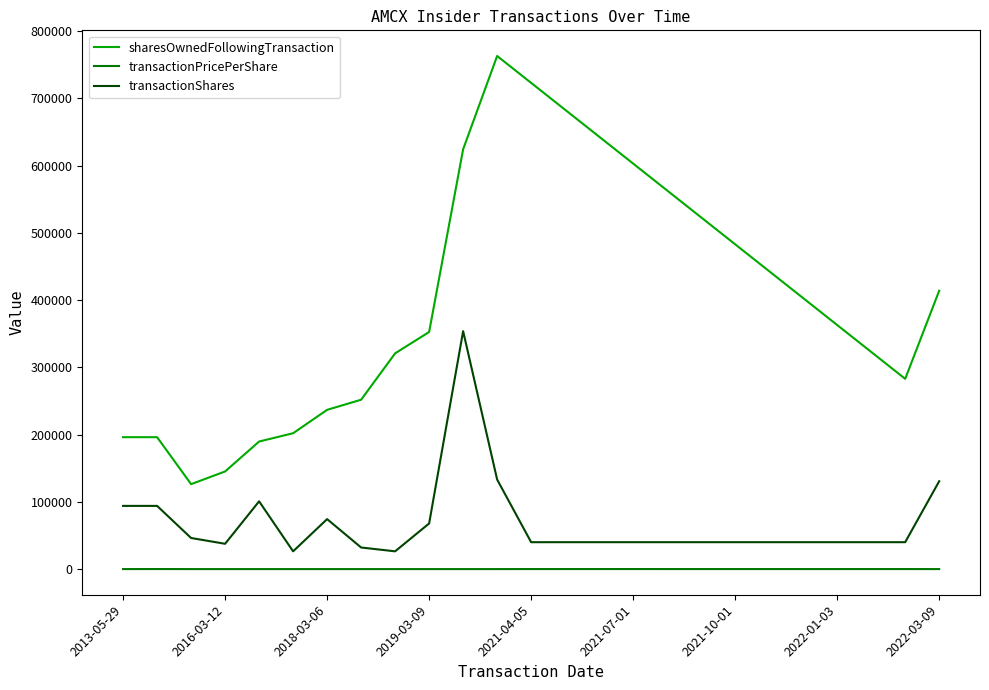

True or false: transactionShares and sharesOwnedFollowingTransaction intersect in this chart.

False